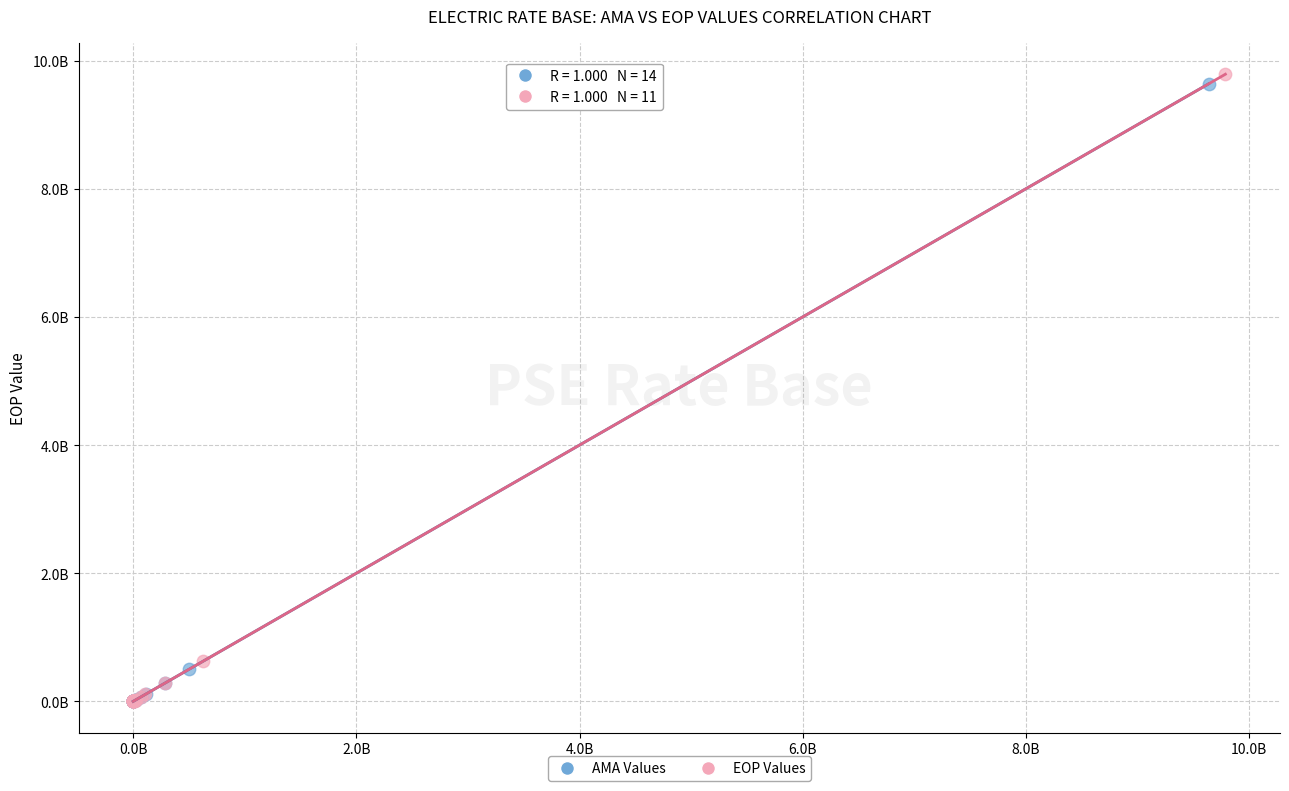

Which series contains the highest Y value?

EOP Values